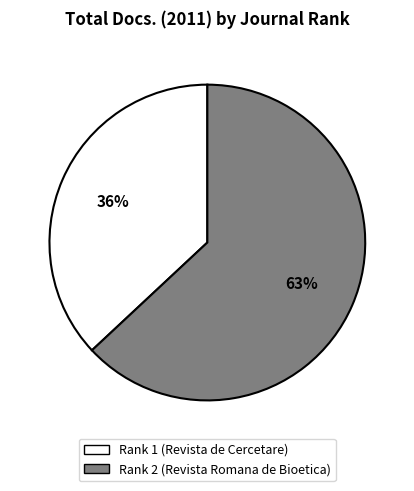

True or false: Rank 2 (Revista Romana de Bioetica) accounts for 63% of the total.

True